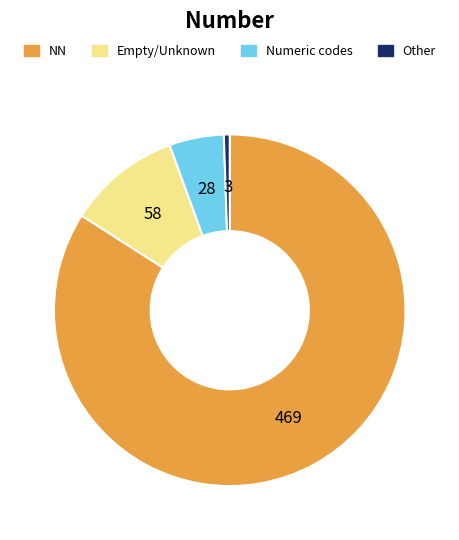

How many slices are in this pie chart?

4